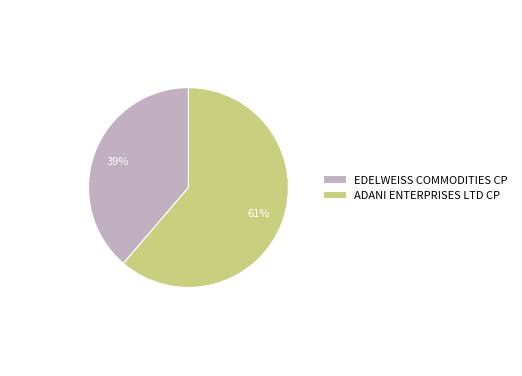

To the nearest percent, what percentage of the pie is ADANI ENTERPRISES LTD CP?

61%